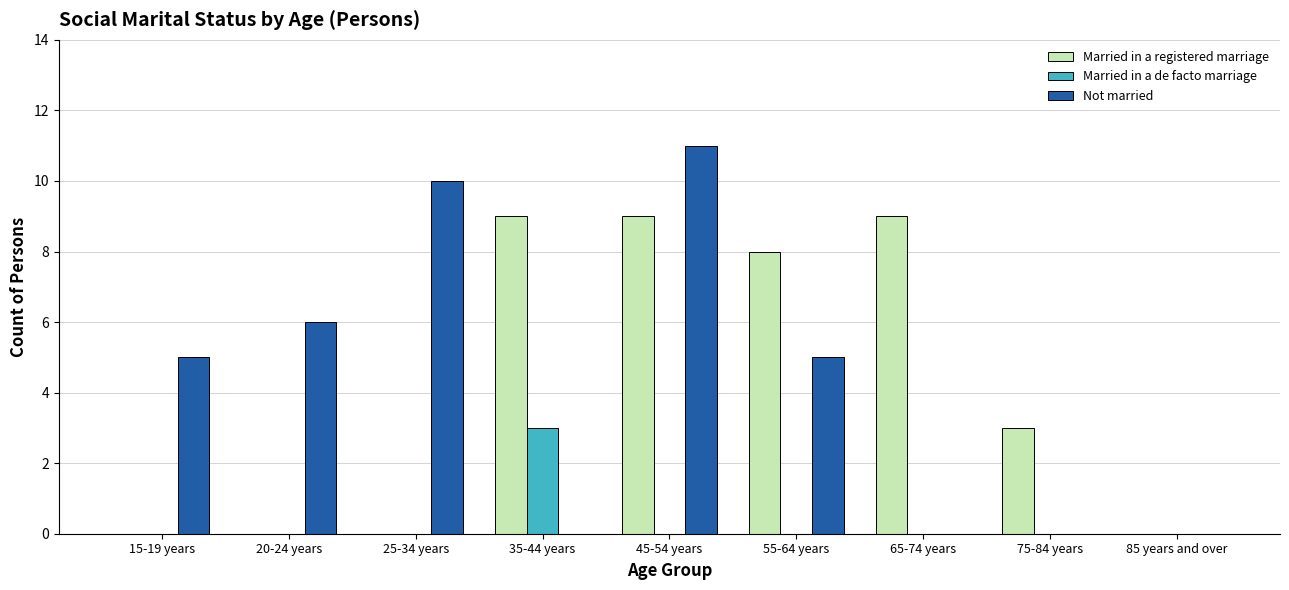

Does the chart contain stacked bars?

No